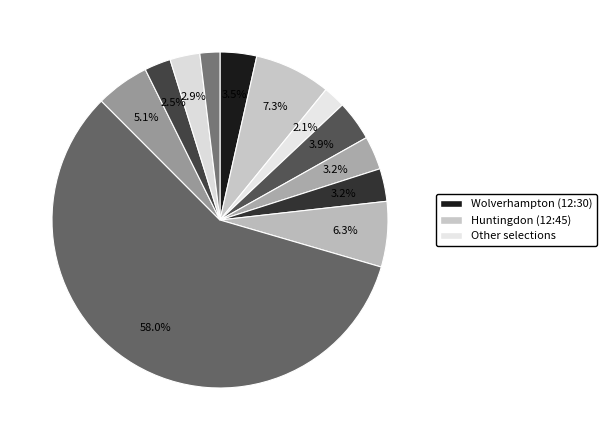

How many slices are in this pie chart?

12